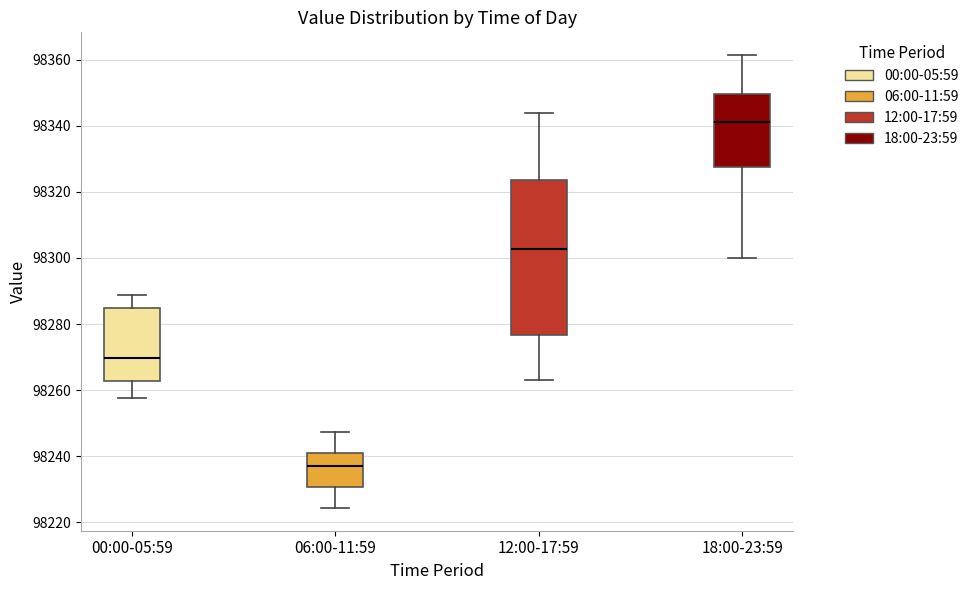

Reading left to right, read every box against the y-axis: the position of its median line, the range the box covers, and the ends of its whiskers. The values are not printed on the chart, so give them approximately, as read against the axis.

00:00-05:59: median 98270, box 98262 to 98284, whiskers 98258 to 98288
06:00-11:59: median 98238, box 98230 to 98242, whiskers 98224 to 98248
12:00-17:59: median 98302, box 98276 to 98324, whiskers 98264 to 98344
18:00-23:59: median 98342, box 98328 to 98350, whiskers 98300 to 98362